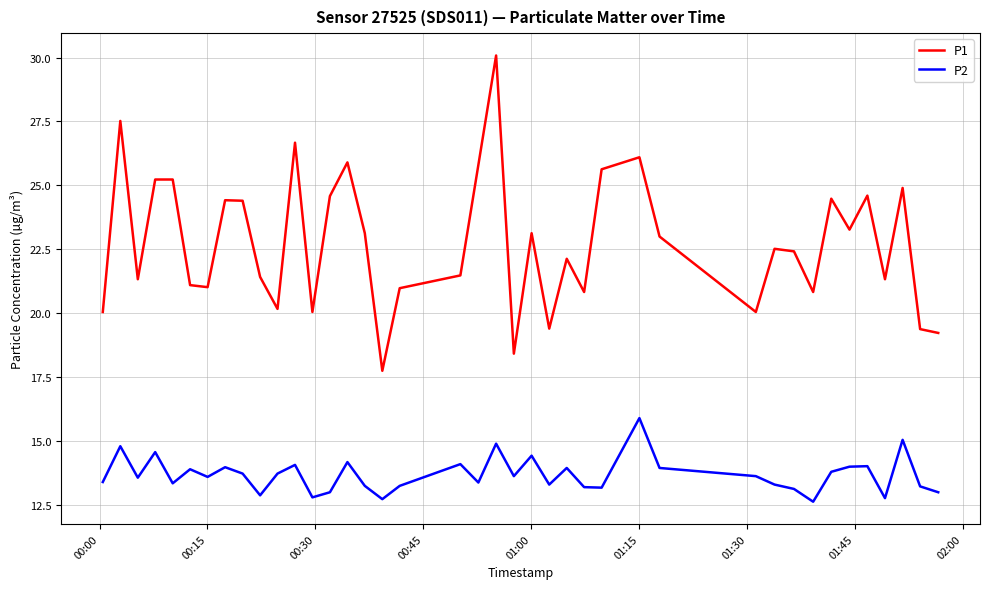

True or false: P1 and P2 cross at least once.

False